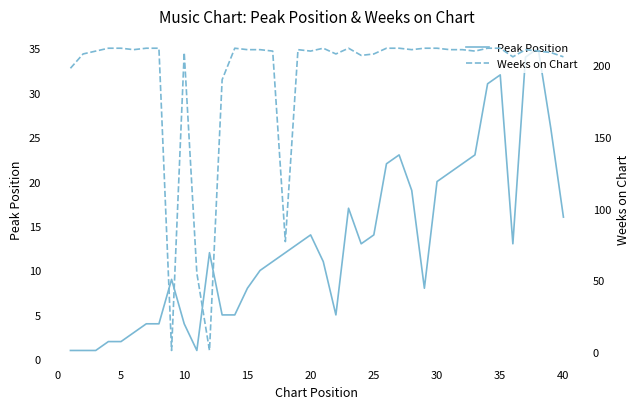

The value of Peak Position at 15 is 8. True or false?

True